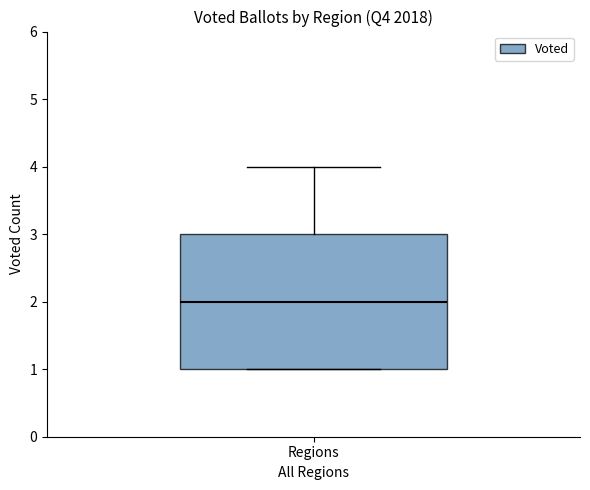

Transcribe this box plot: give where the median line is, the range the box spans, and where the two whiskers end, as read against the y-axis. The values are not printed on the chart, so give them approximately, as read against the axis.

median 2, box 1 to 3, whiskers 1 to 4